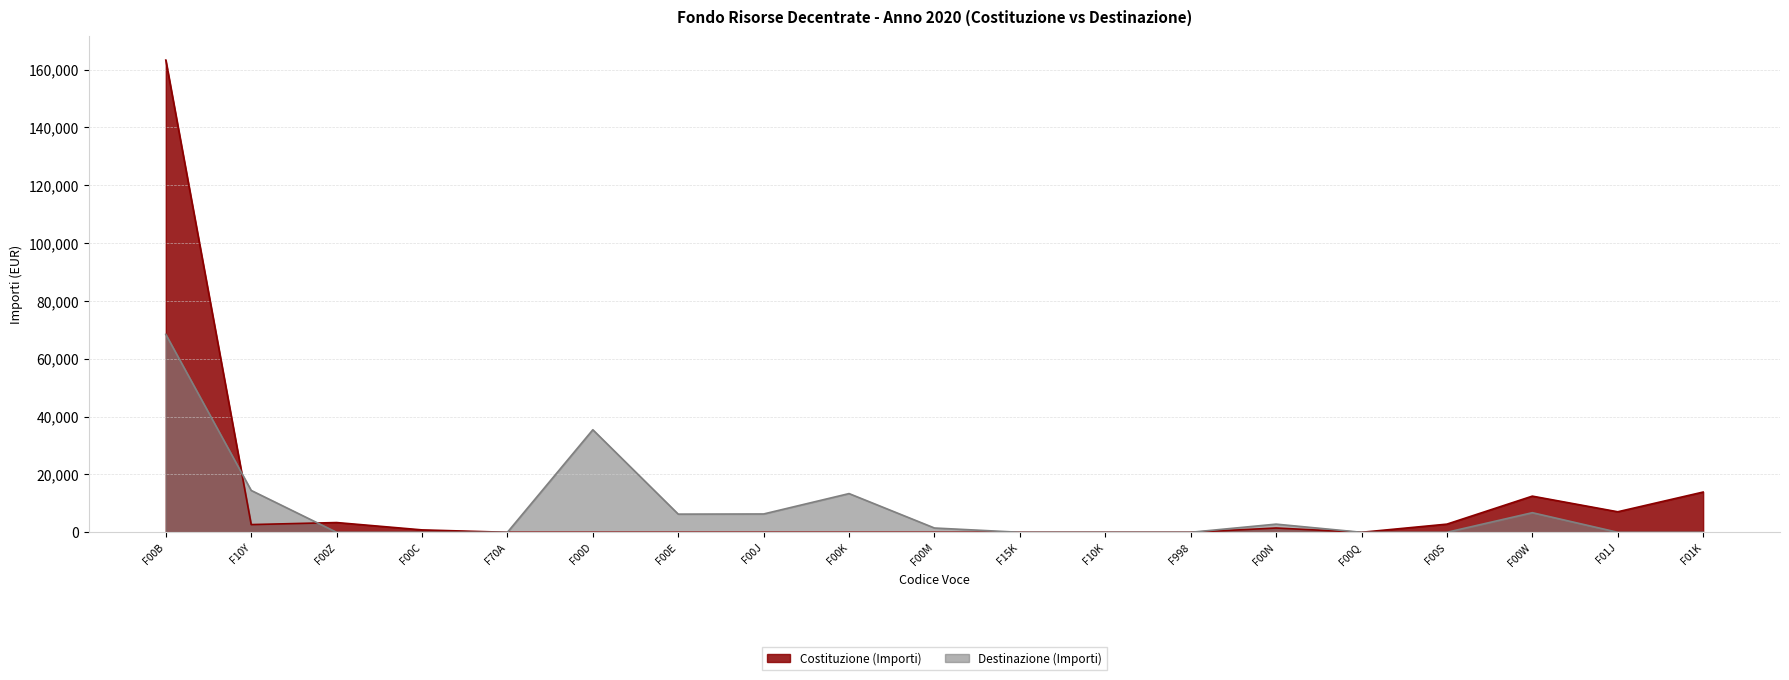

What is the difference between the maximum and minimum values in the Costituzione (Importi) series?

163288